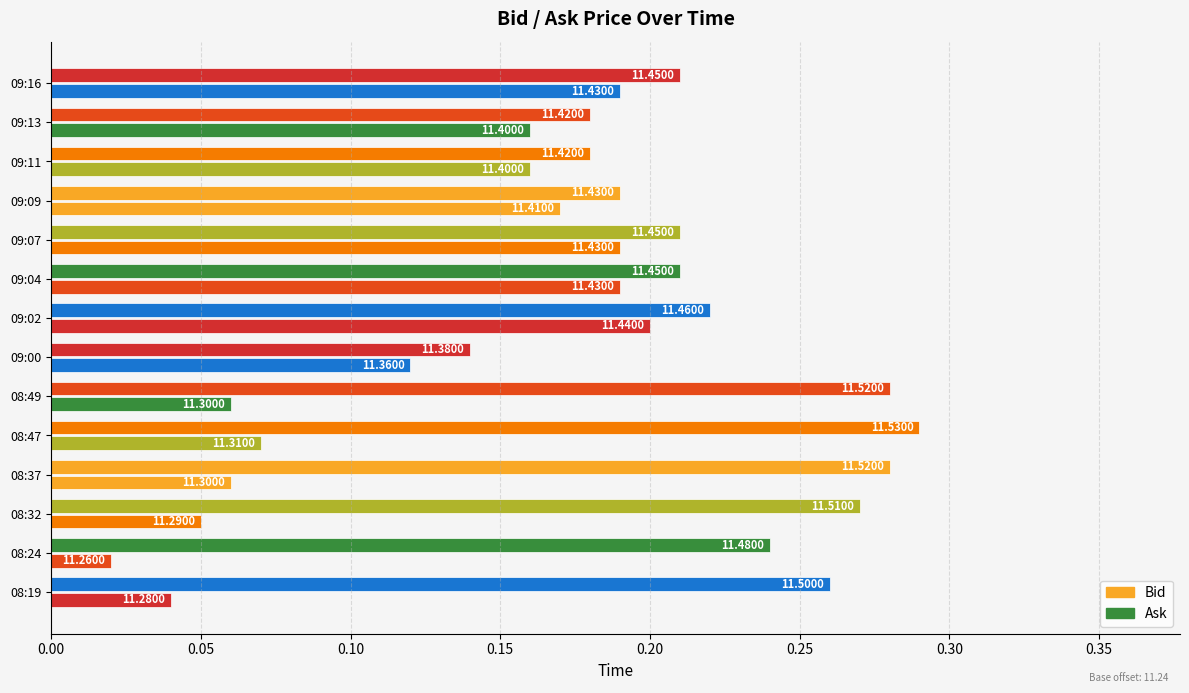

What is the difference between the second highest and second lowest values in the Ask series?

0.1